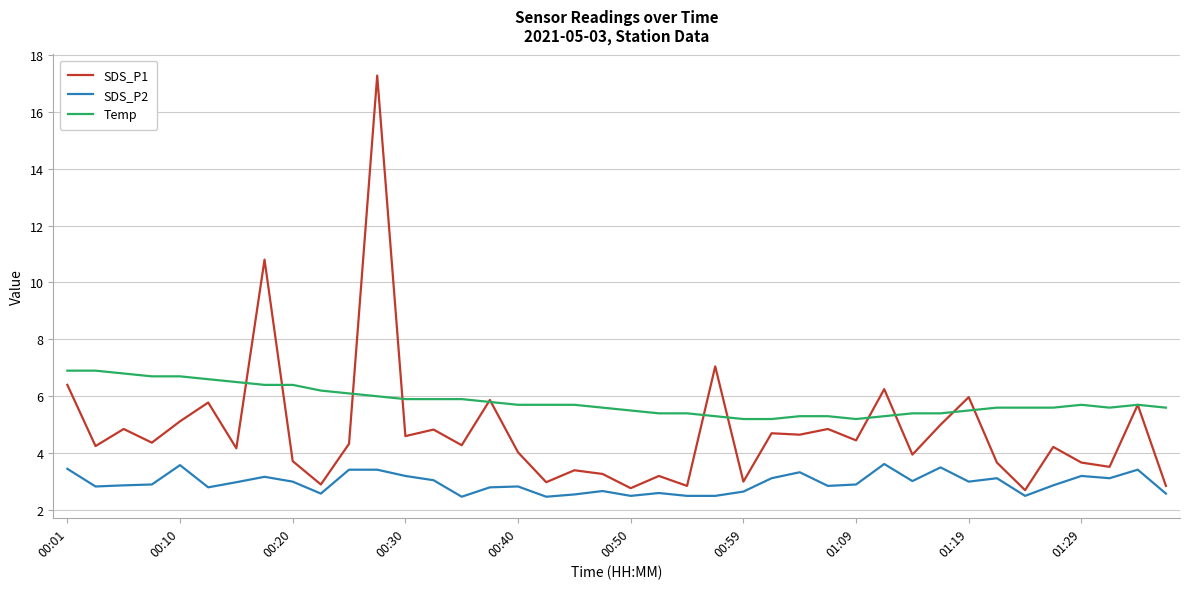

What is the minimum value for SDS_P1?

2.7